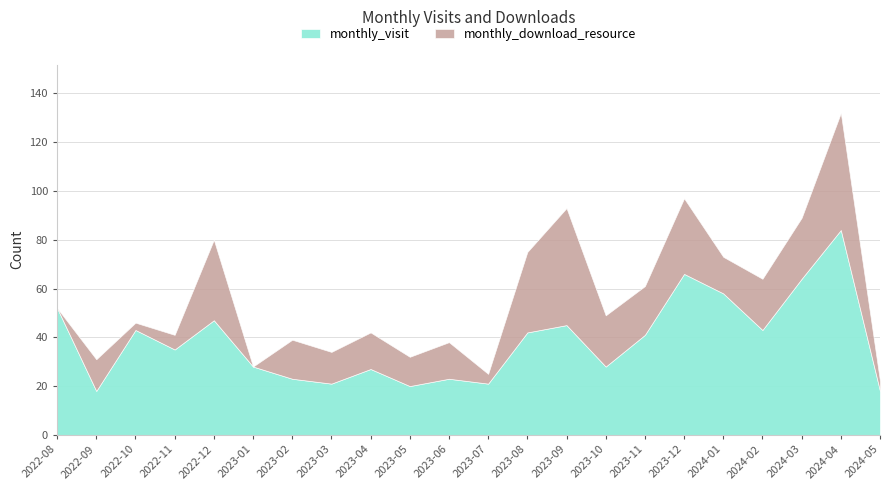

Rank the series at 2022-11 from highest to lowest value.

monthly_visit, monthly_download_resource